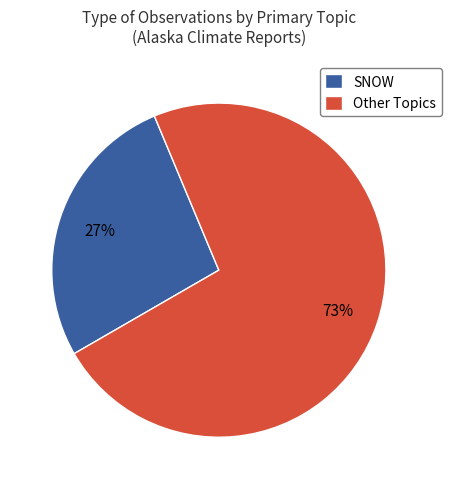

Approximately how many times larger is the value at SNOW compared to Other Topics?

0.4